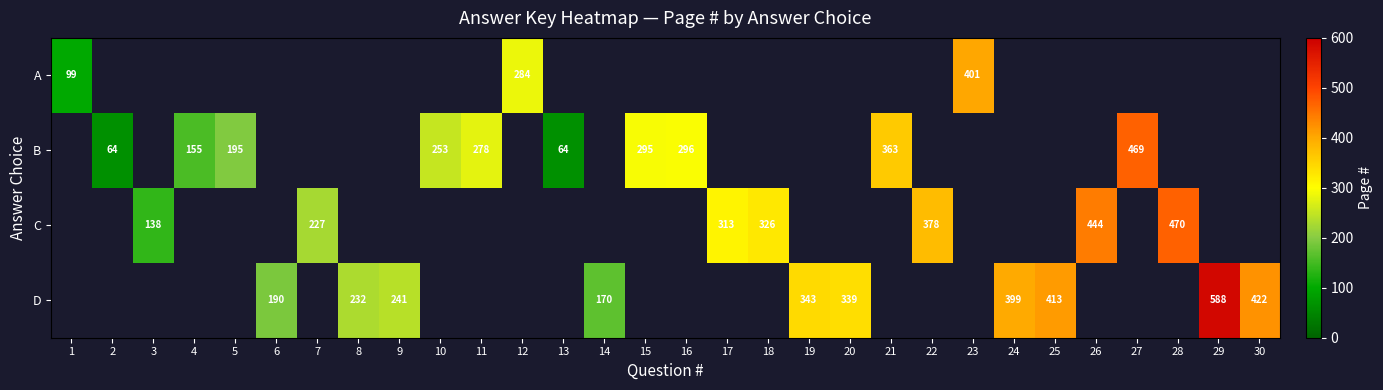

How many positive values does the A series have?

3